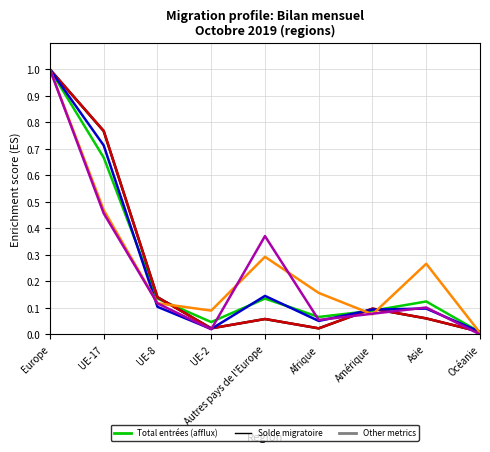

At which category is the sum across all series the highest?

Europe